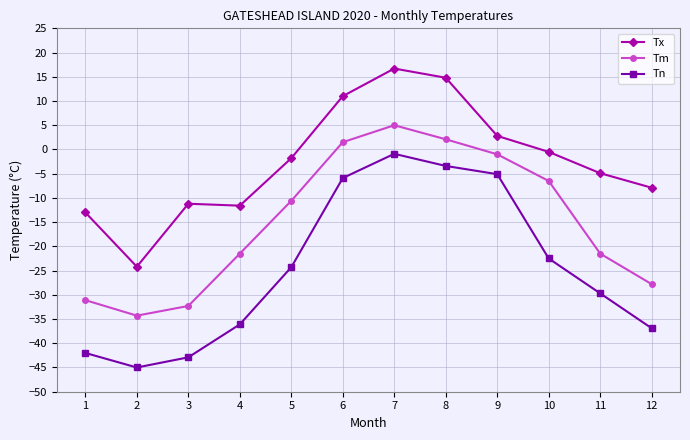

Does the chart have visible grid lines?

Yes